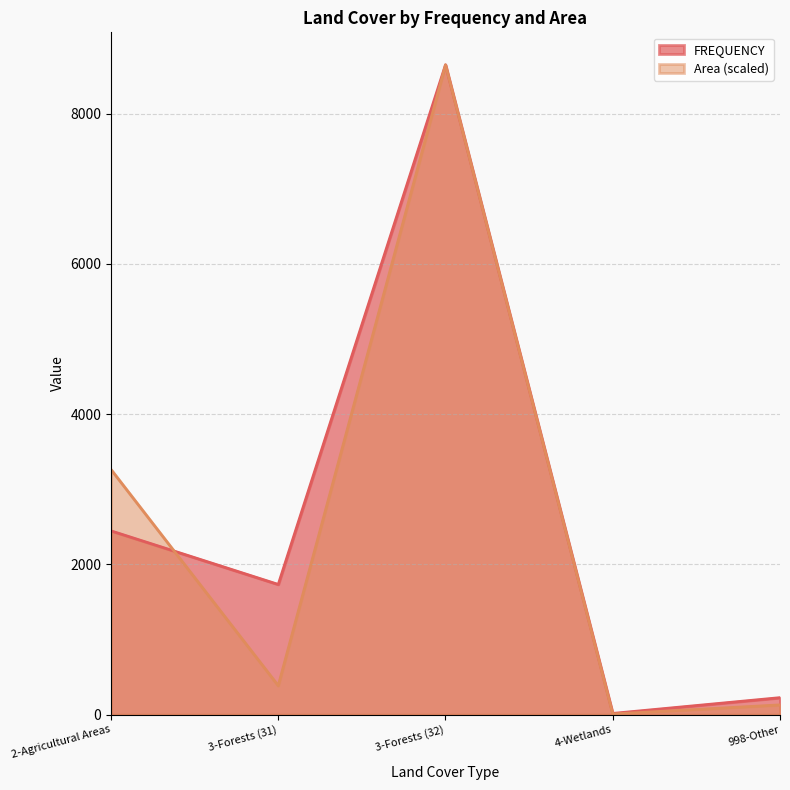

What is the average value of the FREQUENCY series?

2615.0